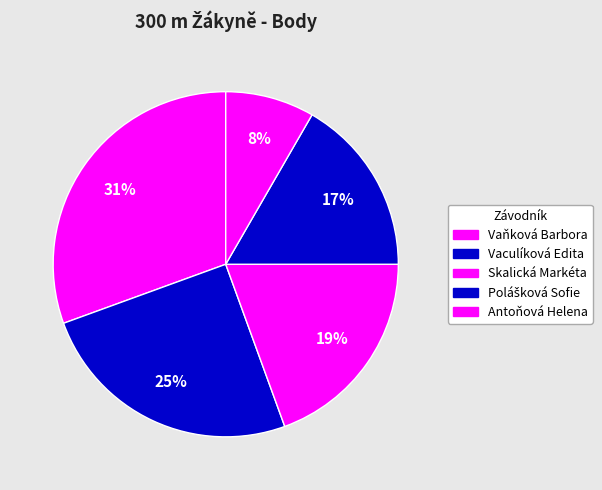

How many slices are in this pie chart?

5